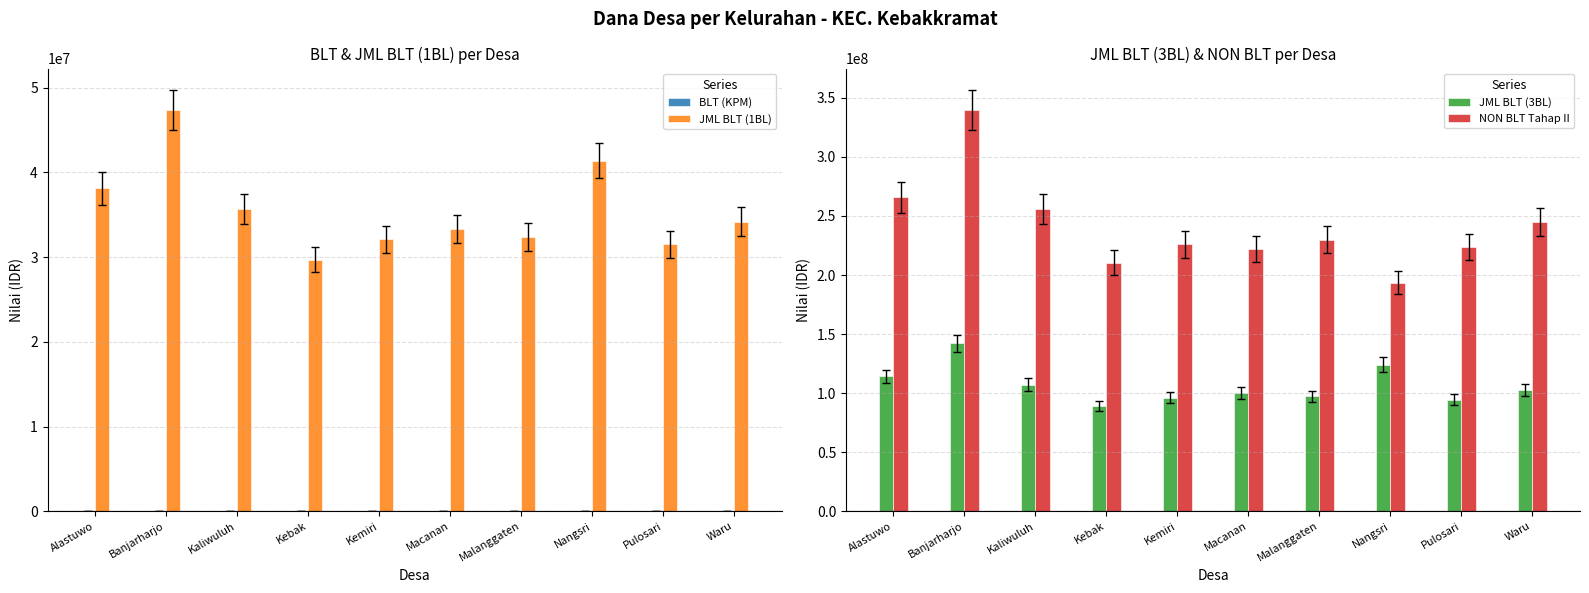

What is the value of the JML BLT (3BL) bar at the 5th from the left?

96300000